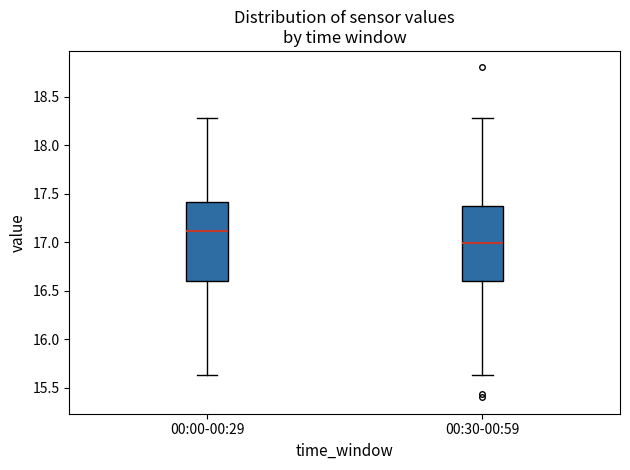

Where does the lower whisker of the box for 00:00-00:29 end on the y-axis? The values are not printed on the chart, so give them approximately, as read against the axis.

15.65